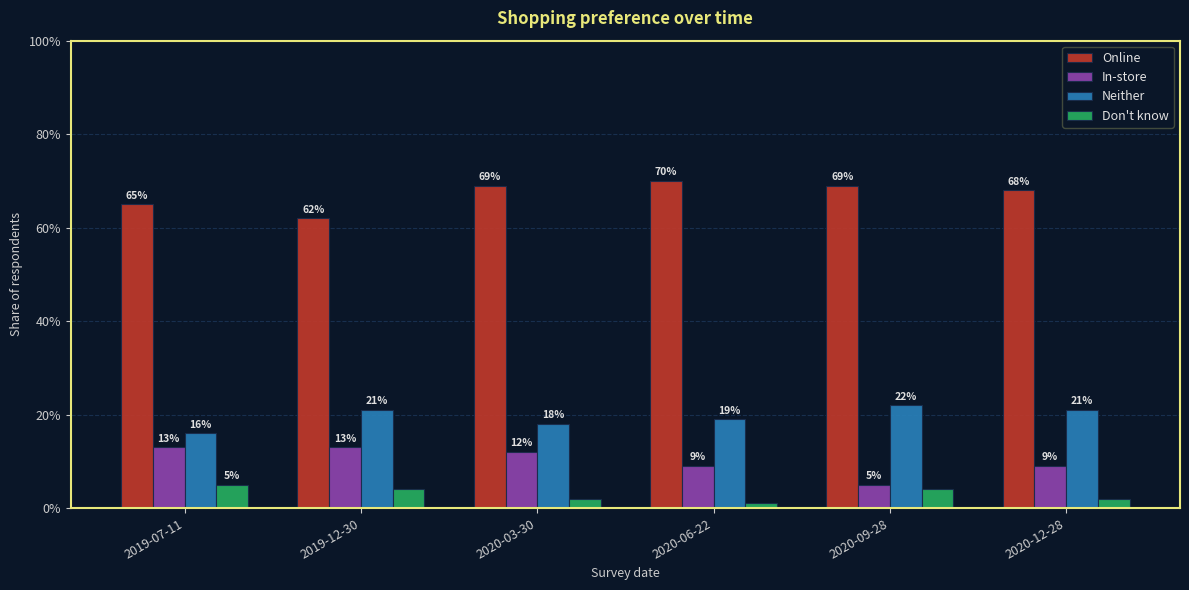

At which label does In-store reach its peak?

2019-07-11